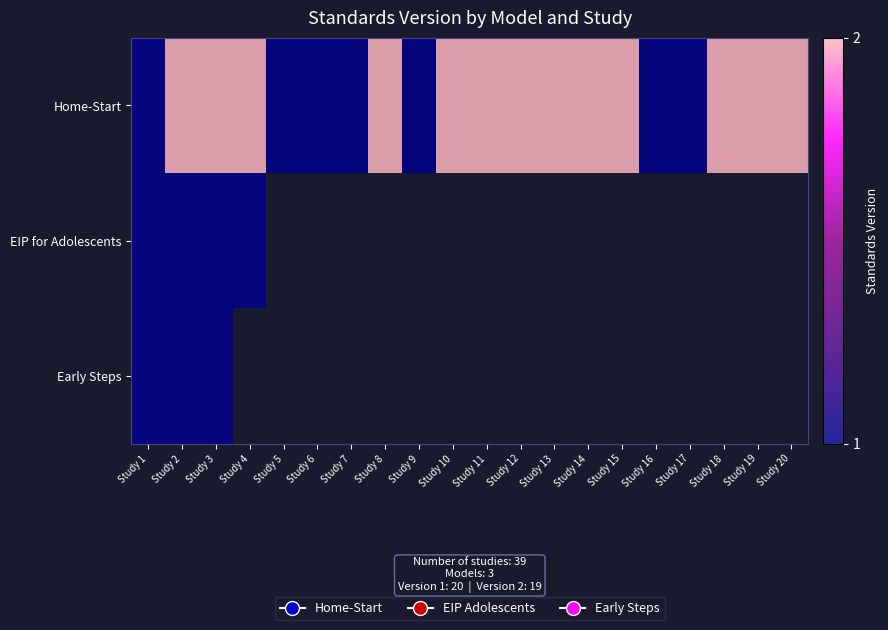

What is the maximum value shown in the chart?

2.0